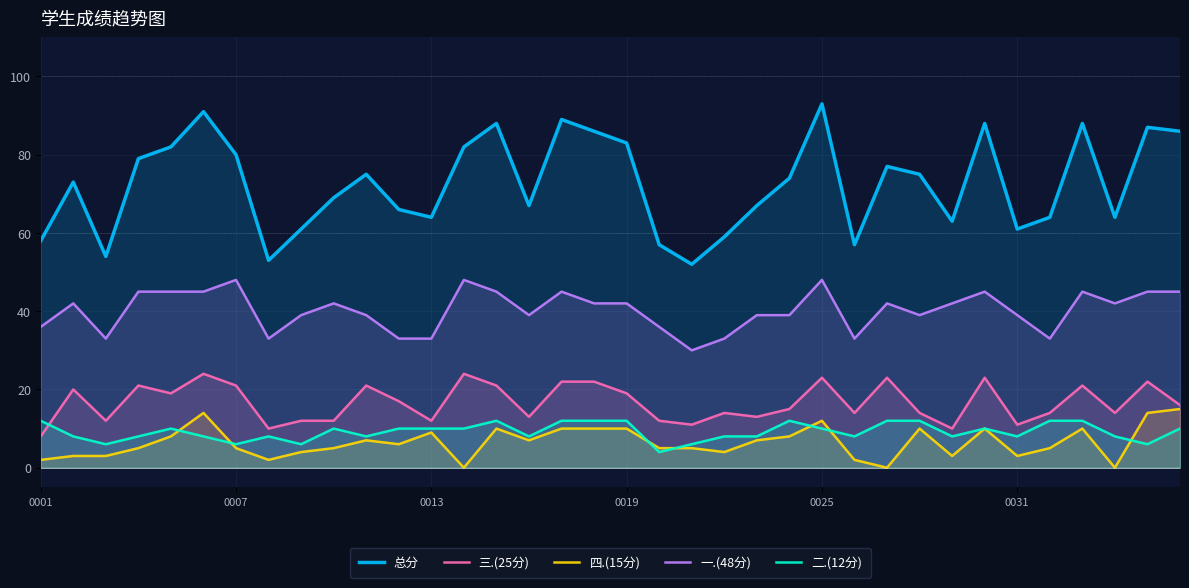

Which series has the largest range (max minus min)?

总分